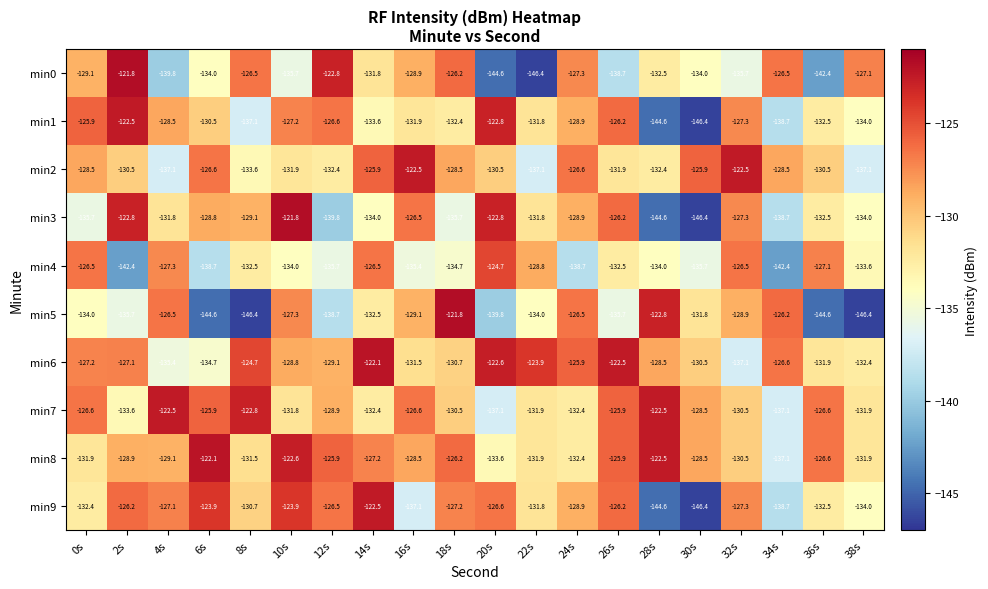

At 12s, list the series in order from smallest to largest.

min3, min5, min4, min2, min6, min7, min1, min9, min8, min0